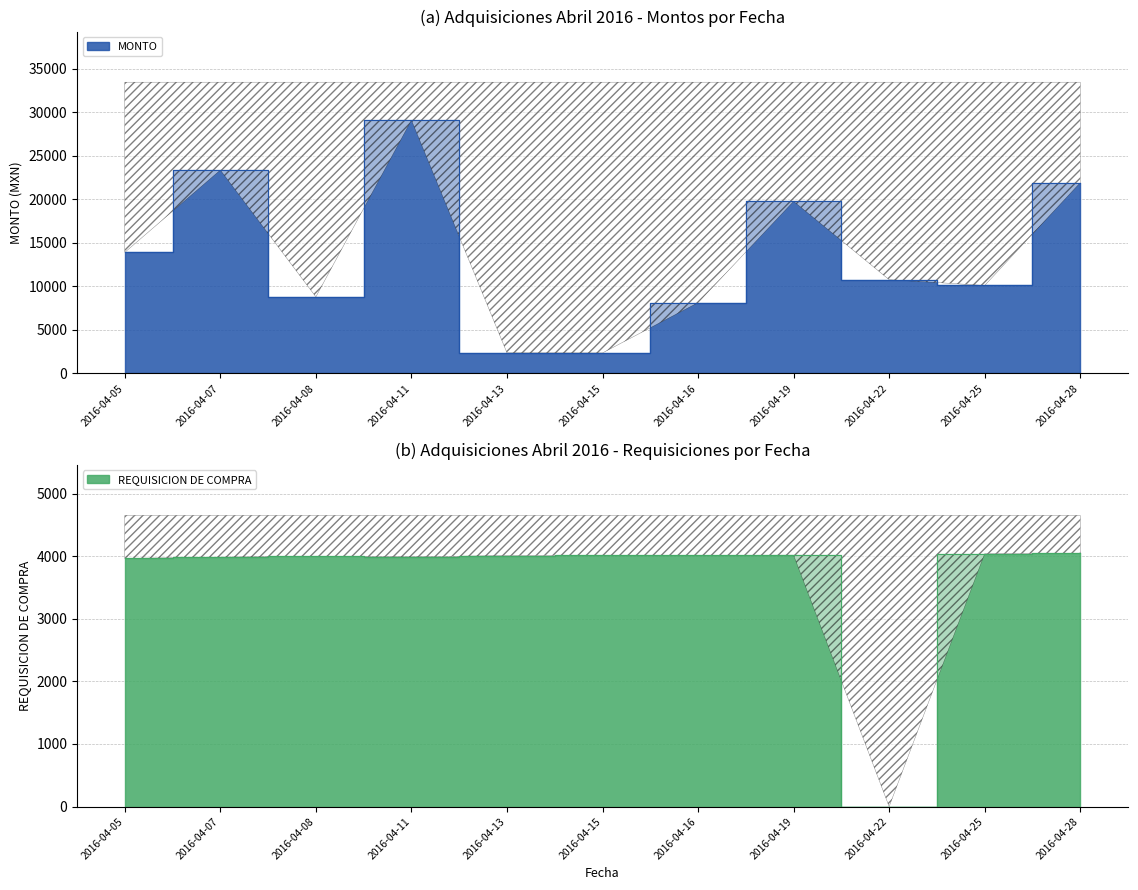

At which category is the sum across all series the highest?

2016-04-11